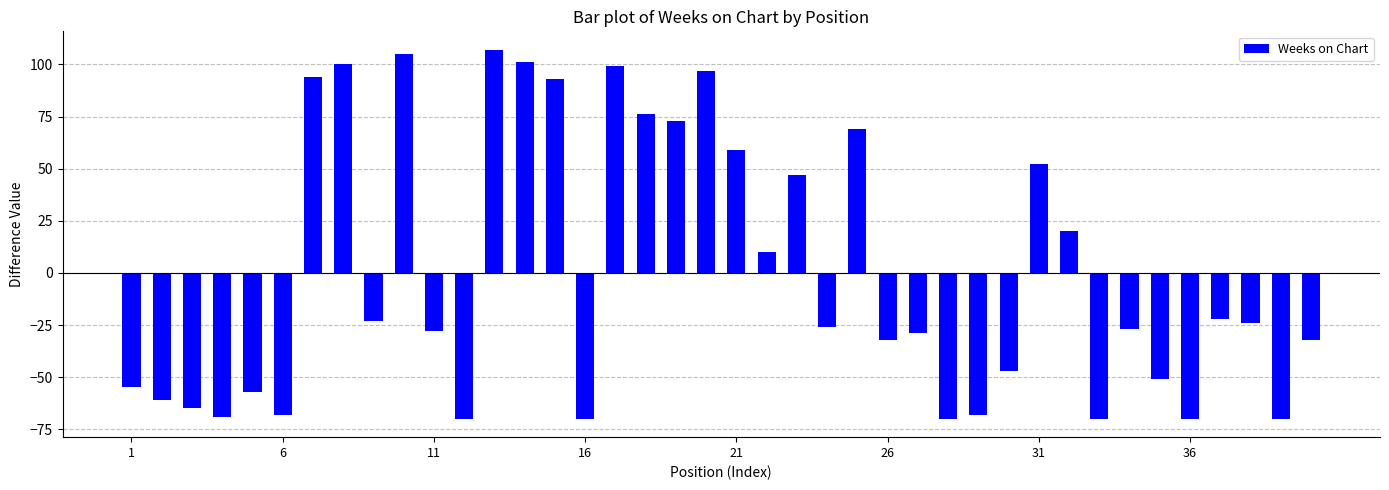

Is it true that the value at 21 is 99.5?

False